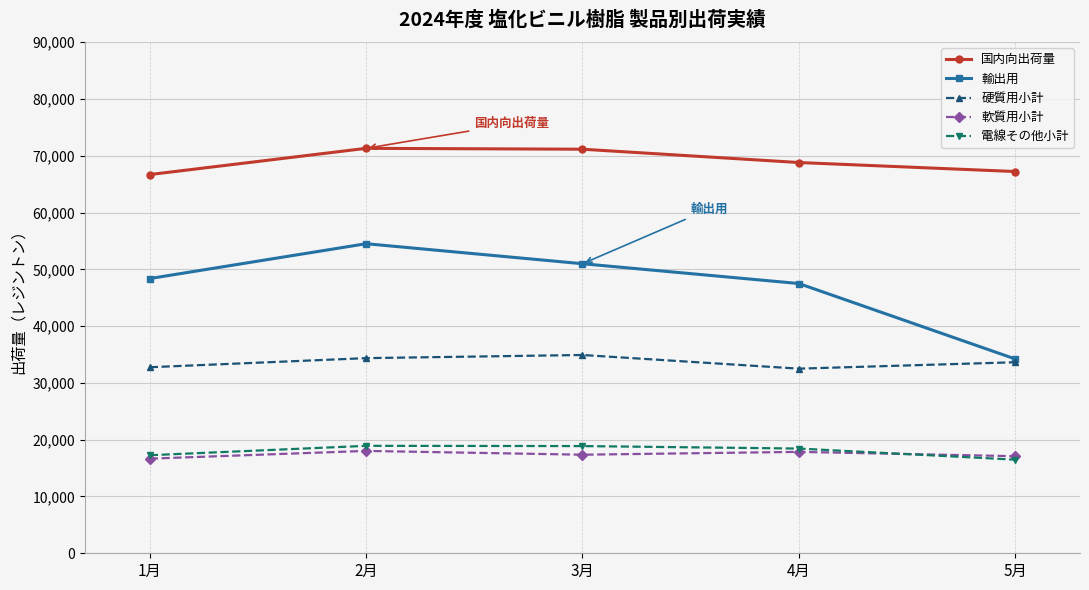

Which series has the widest spread of values?

輸出用